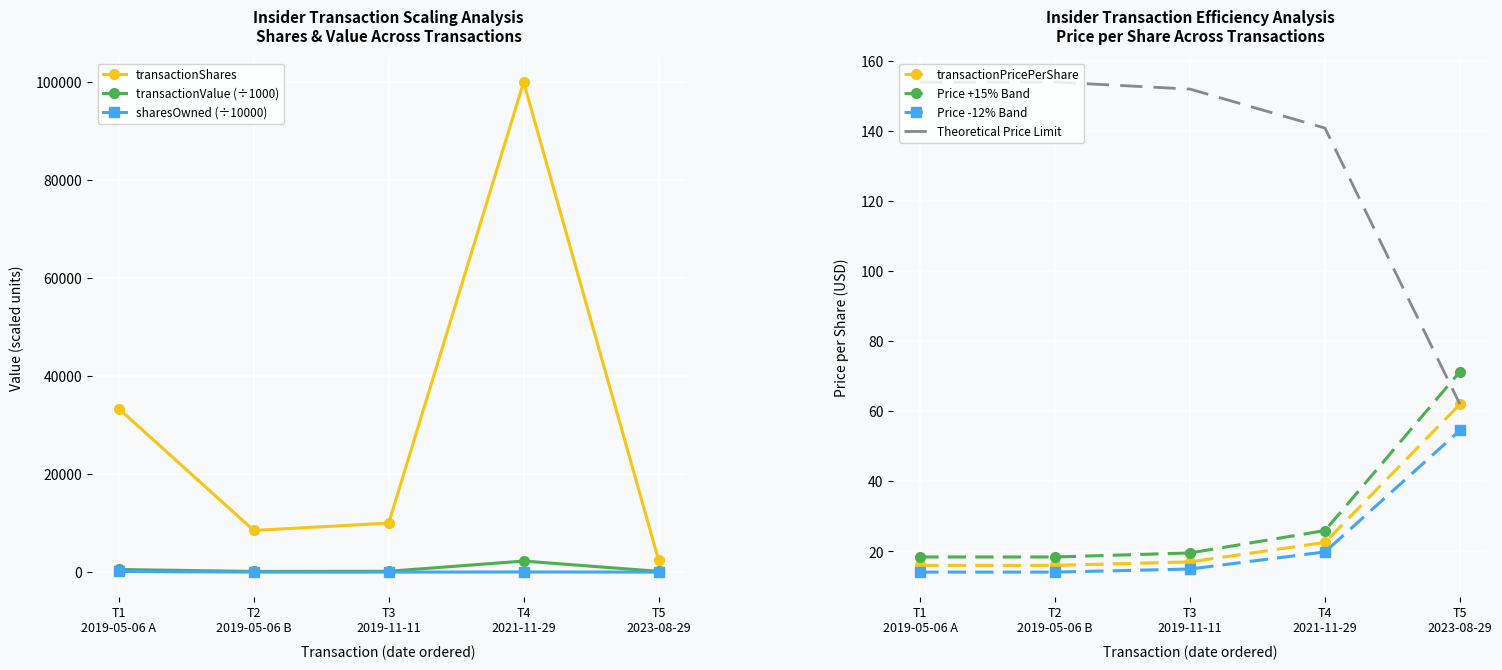

True or false: transactionShares and sharesOwned (÷10000) intersect in this chart.

False